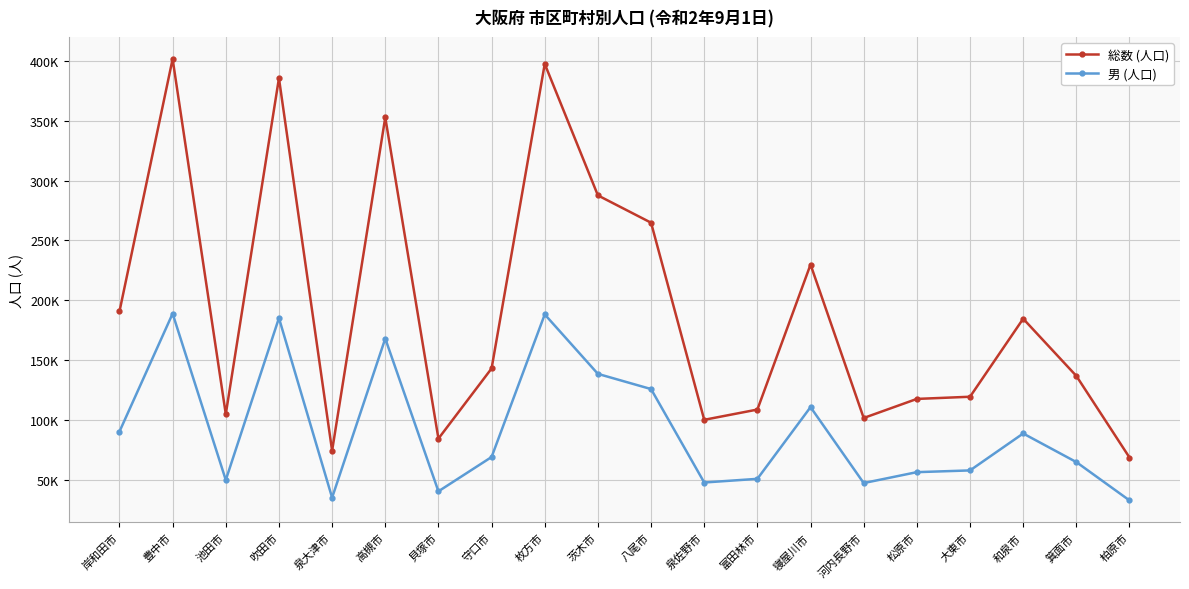

True or false: 総数 (人口) and 男 (人口) cross at least once.

False